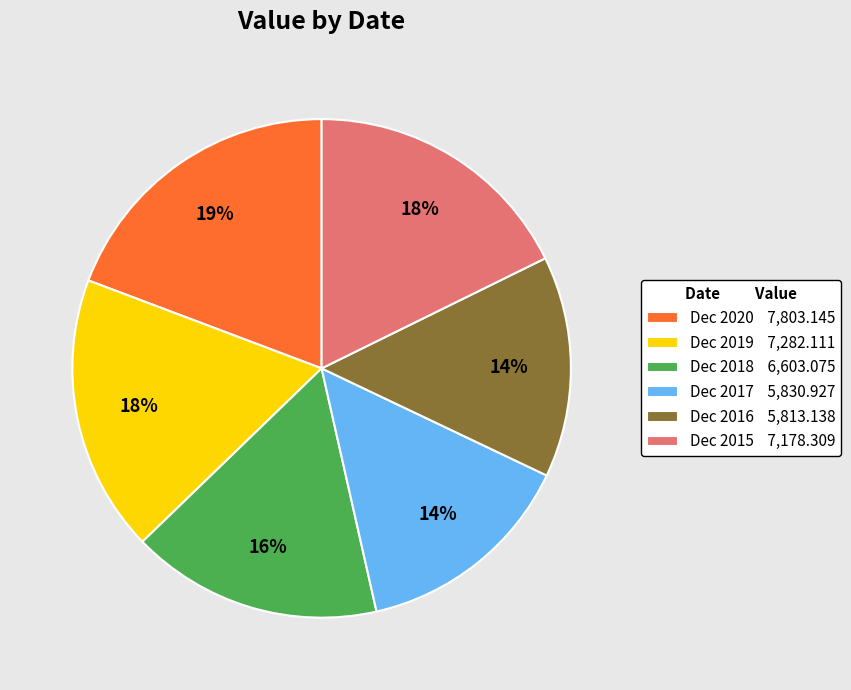

To the nearest percent, what is the combined percentage of Dec 2015 and Dec 2017?

32%